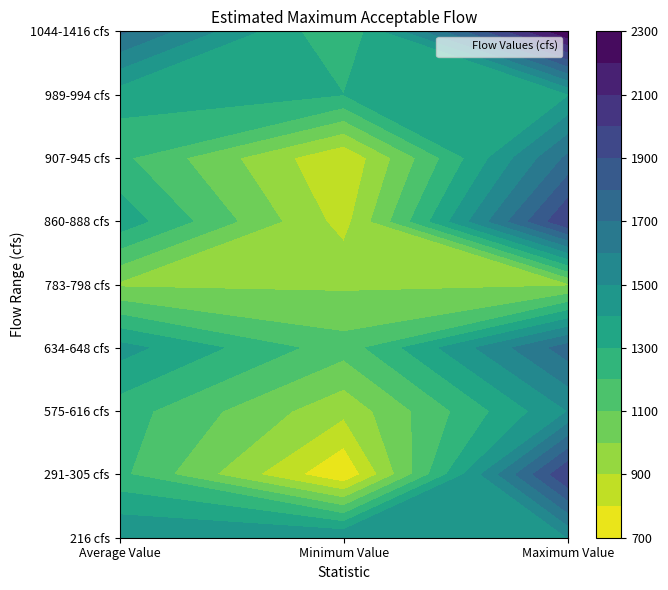

What is the approximate value of 575-616 cfs at 0, to the nearest 10?

1250